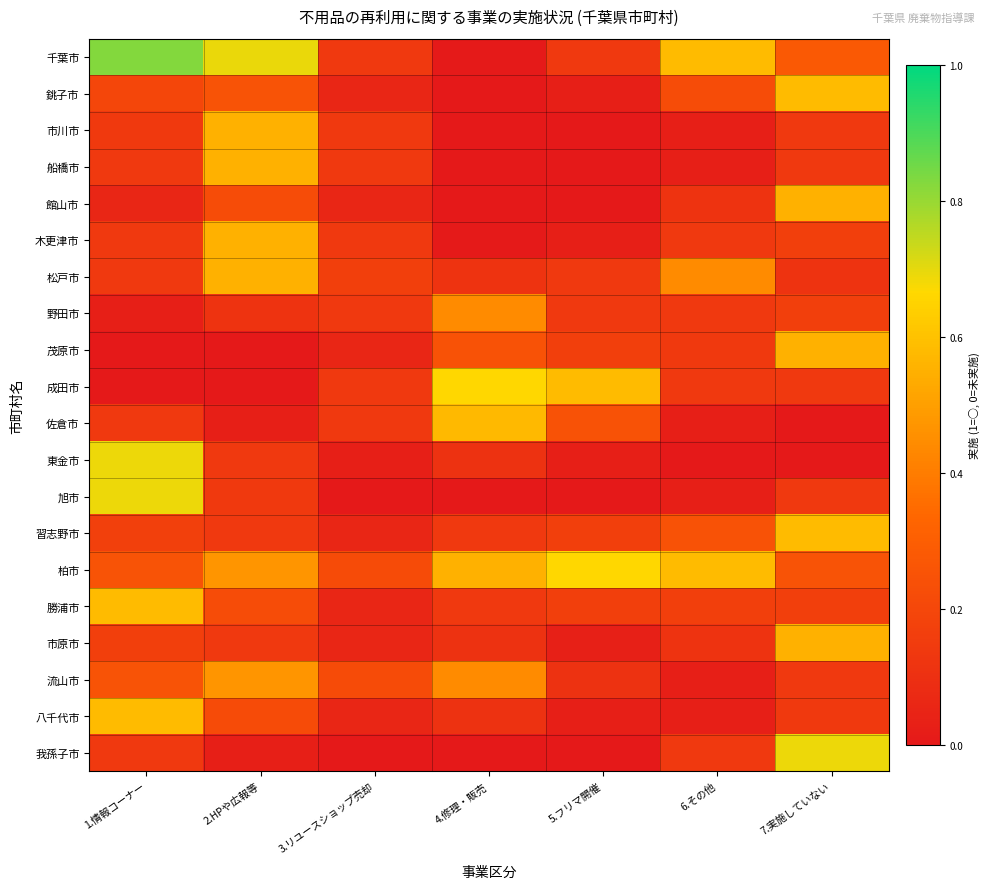

Which series has the widest spread of values?

千葉市